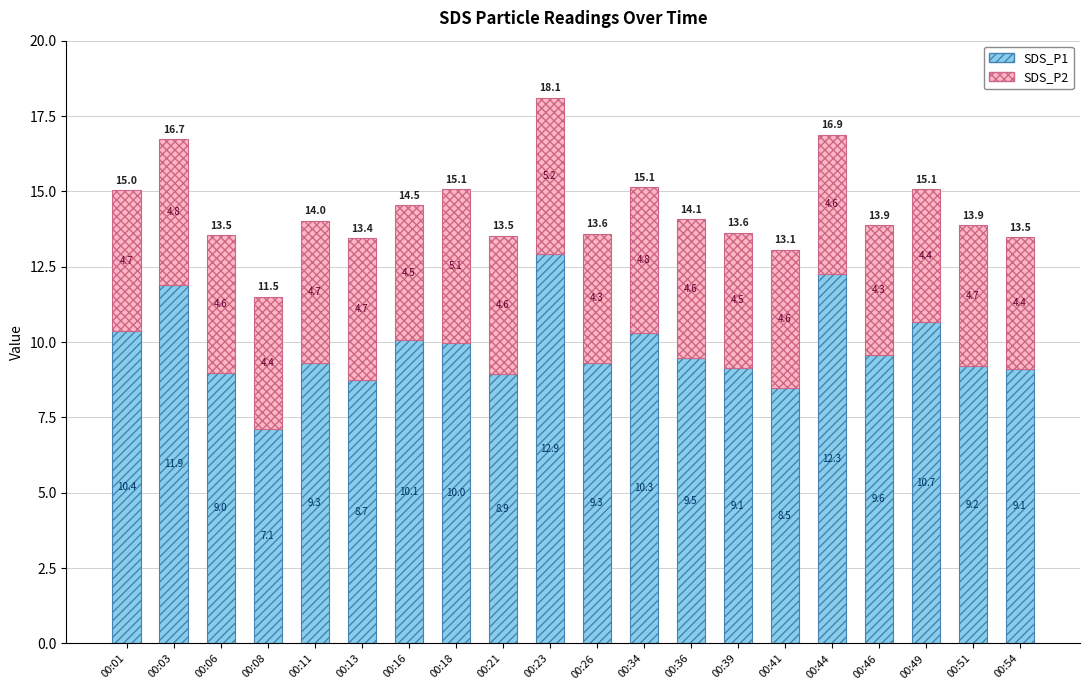

At which category is the sum across all series the highest?

00:23